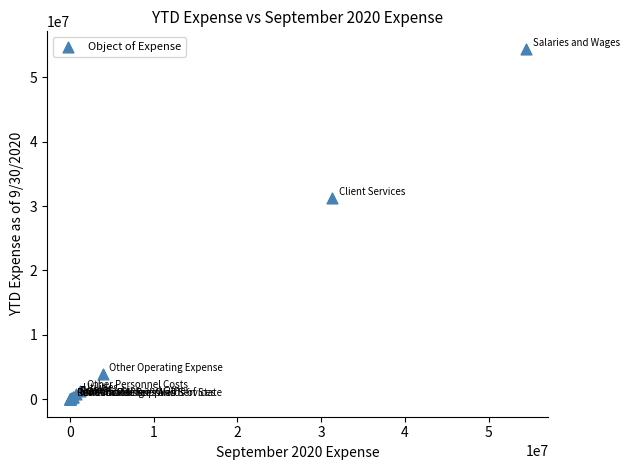

What Y value in the scatter plot is closest to 27200825?

31252900.8